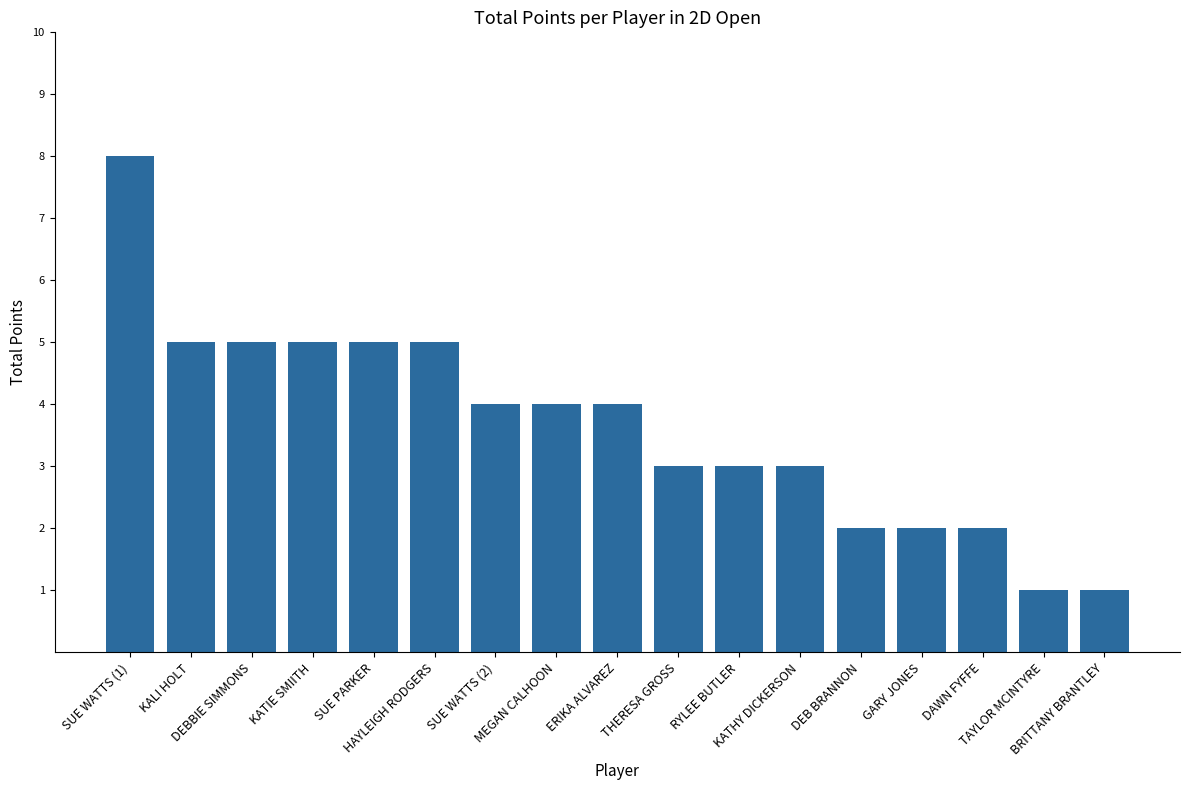

Reading right to left, transcribe all the data shown in this chart.

1	1	2	2	2	3	3	3	4	4	4	5	5	5	5	5	8